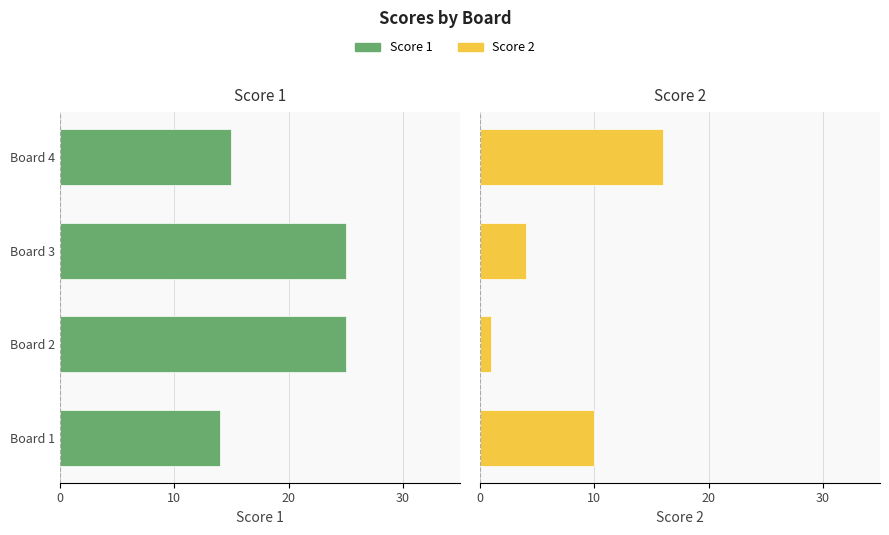

Is it true that Score 2 equals 2 at 20?

False